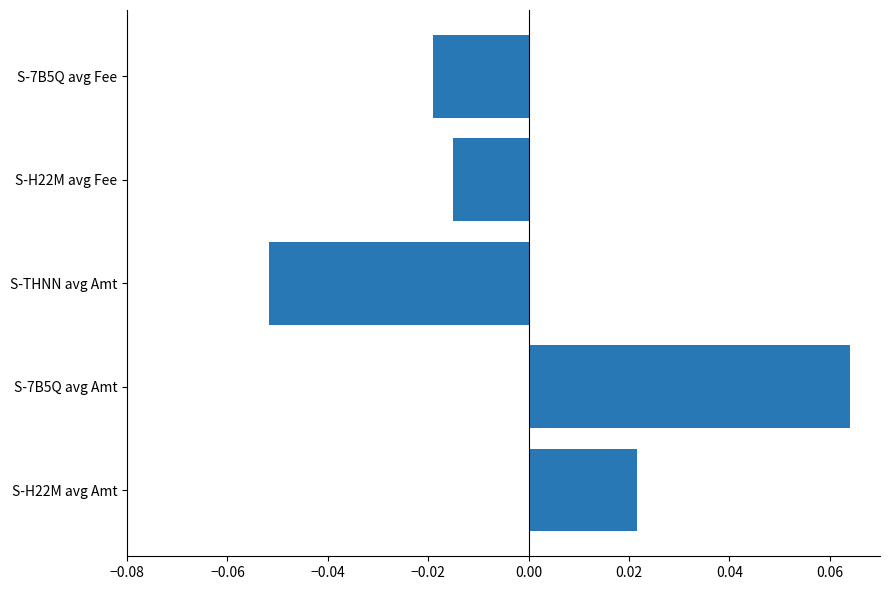

How many data points are above 0?

2